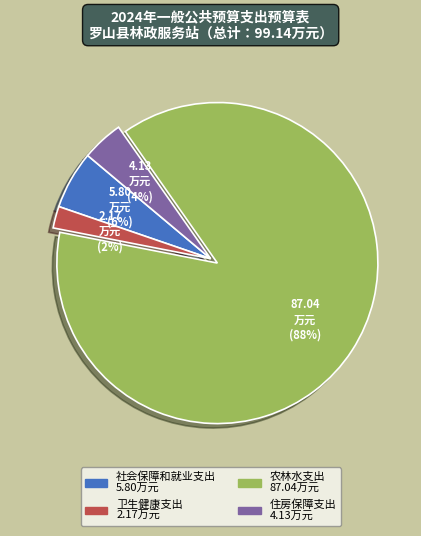

To the nearest percent, what percentage of the pie is 卫生健康支出?

2%